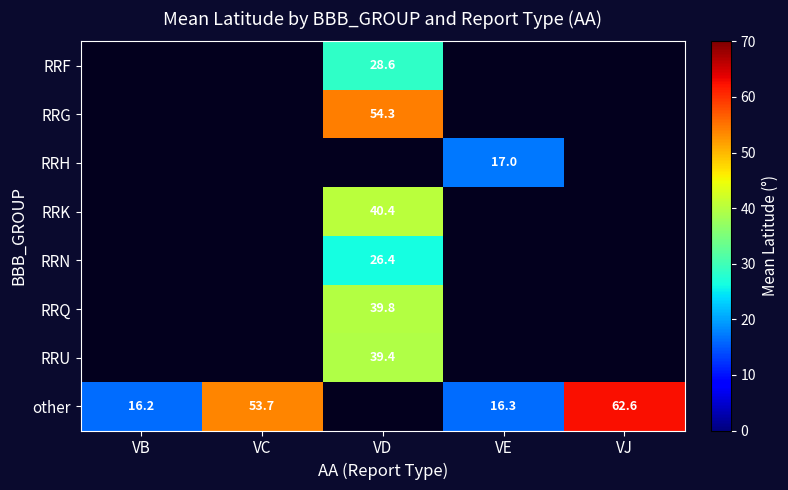

Is the value of other at VE greater than the value of RRQ at VD?

No